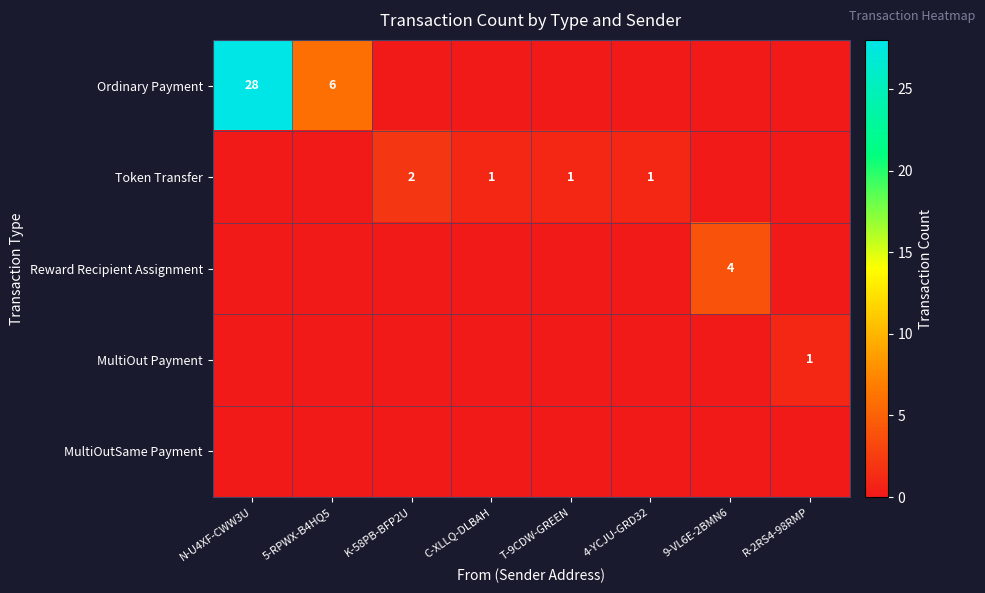

The value of MultiOut Payment at R-2RS4-98RMP is 1. True or false?

True